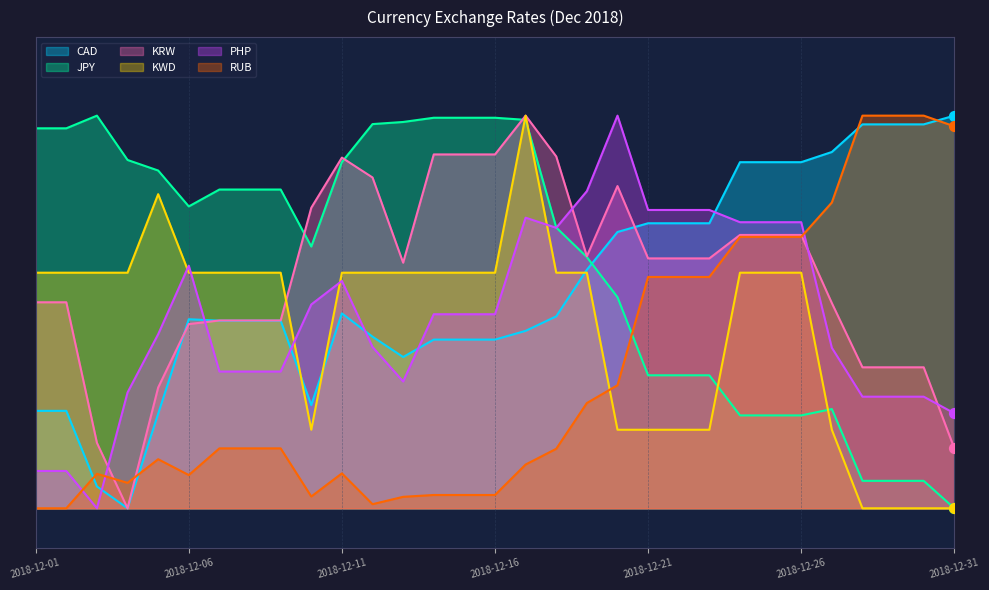

At how many categories does at least one series exceed 0?

31